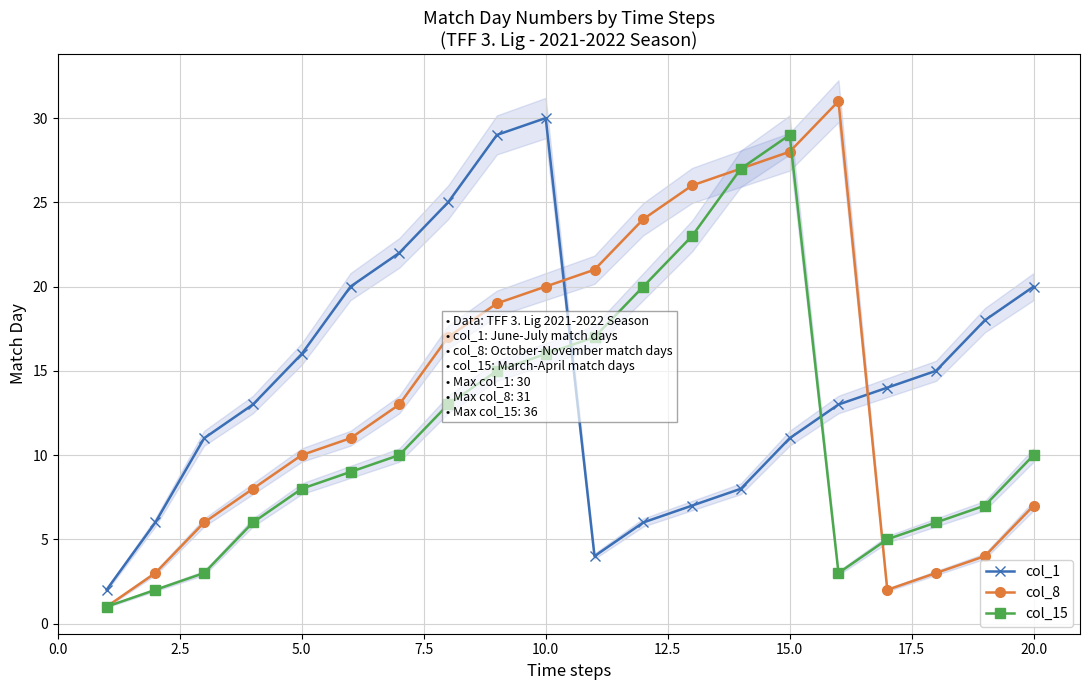

Reading left to right, extract all data points from this chart.

col_1: 2	6	11	13	16	20	22	25	29	30	4	6	7	8	11	13	14	15	18	20
col_8: 1	3	6	8	10	11	13	17	19	20	21	24	26	27	28	31	2	3	4	7
col_15: 1	2	3	6	8	9	10	13	15	16	17	20	23	27	29	3	5	6	7	10